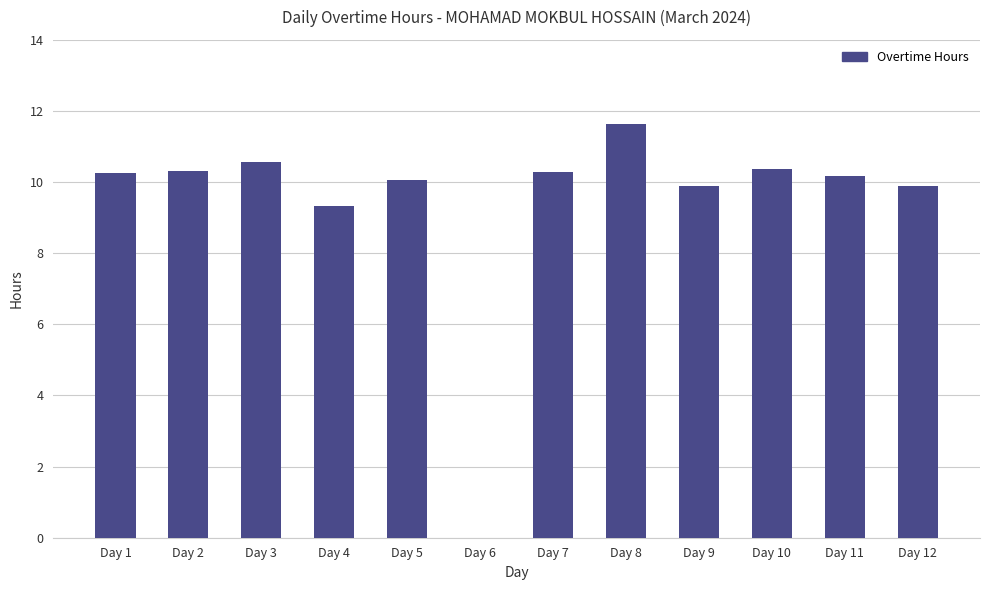

What is the maximum value shown in the chart?

11.6